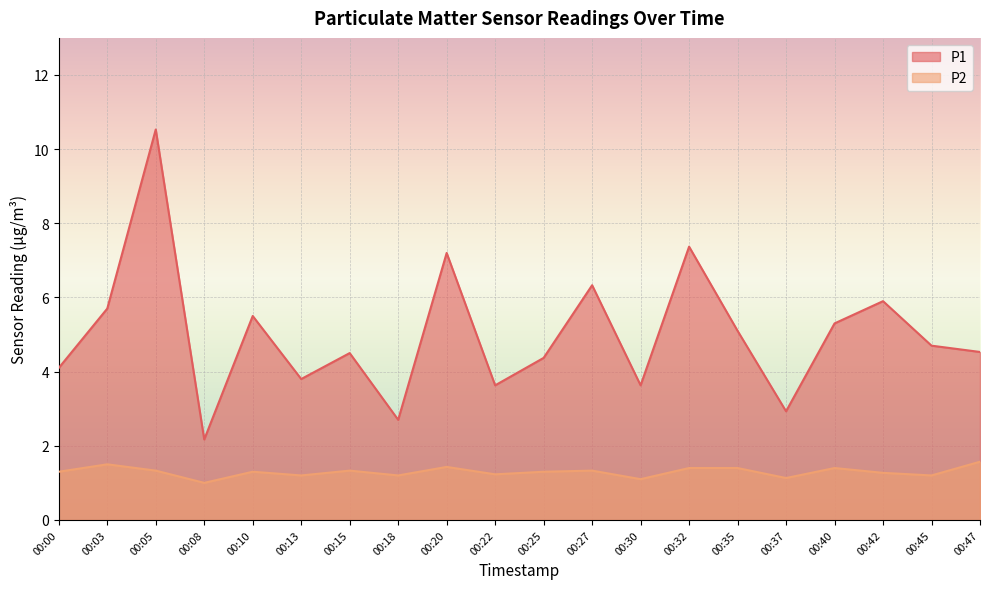

How many lines are shown in the chart?

2